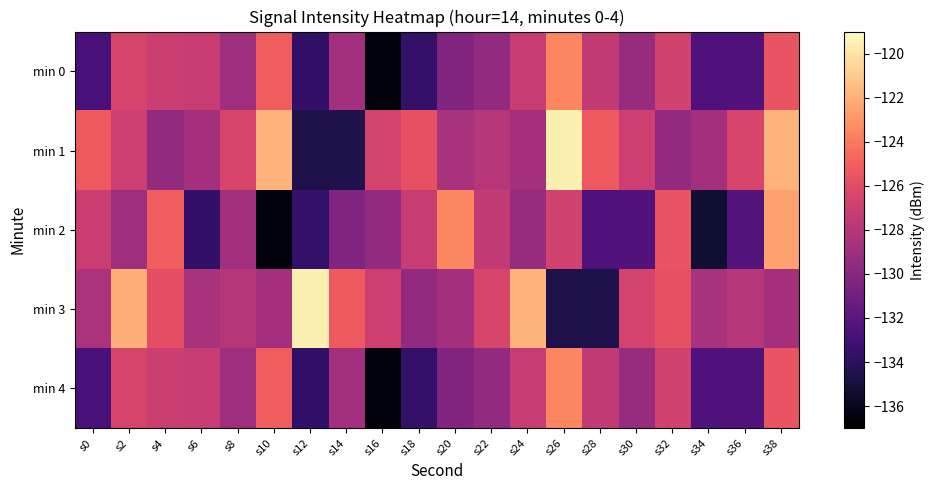

At which category is the sum across all series the highest?

s38